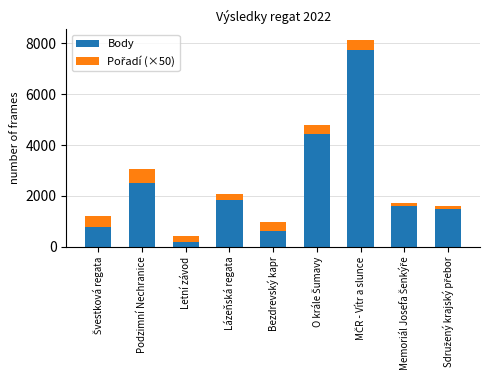

What is the total value across all series at Podzimní Nechranice?

3074